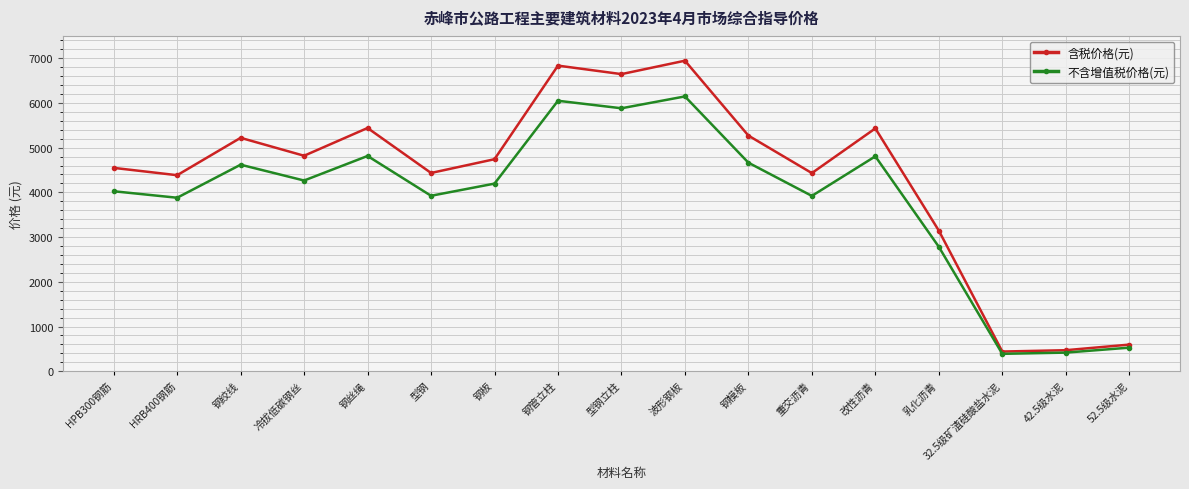

What is the average value of the 含税价格(元) series?

4341